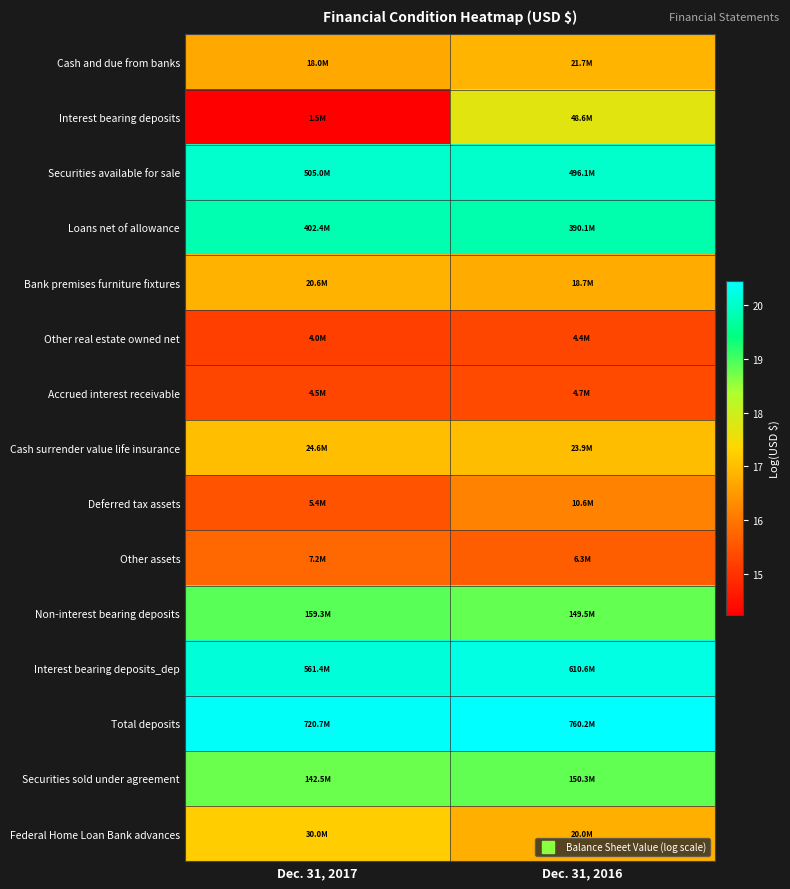

Rank the series by their maximum value, from highest to lowest.

Total deposits, Interest bearing deposits_dep, Securities available for sale, Loans net of allowance, Non-interest bearing deposits, Securities sold under agreement, Interest bearing deposits, Federal Home Loan Bank advances, Cash surrender value life insurance, Cash and due from banks, Bank premises furniture fixtures, Deferred tax assets, Other assets, Accrued interest receivable, Other real estate owned net